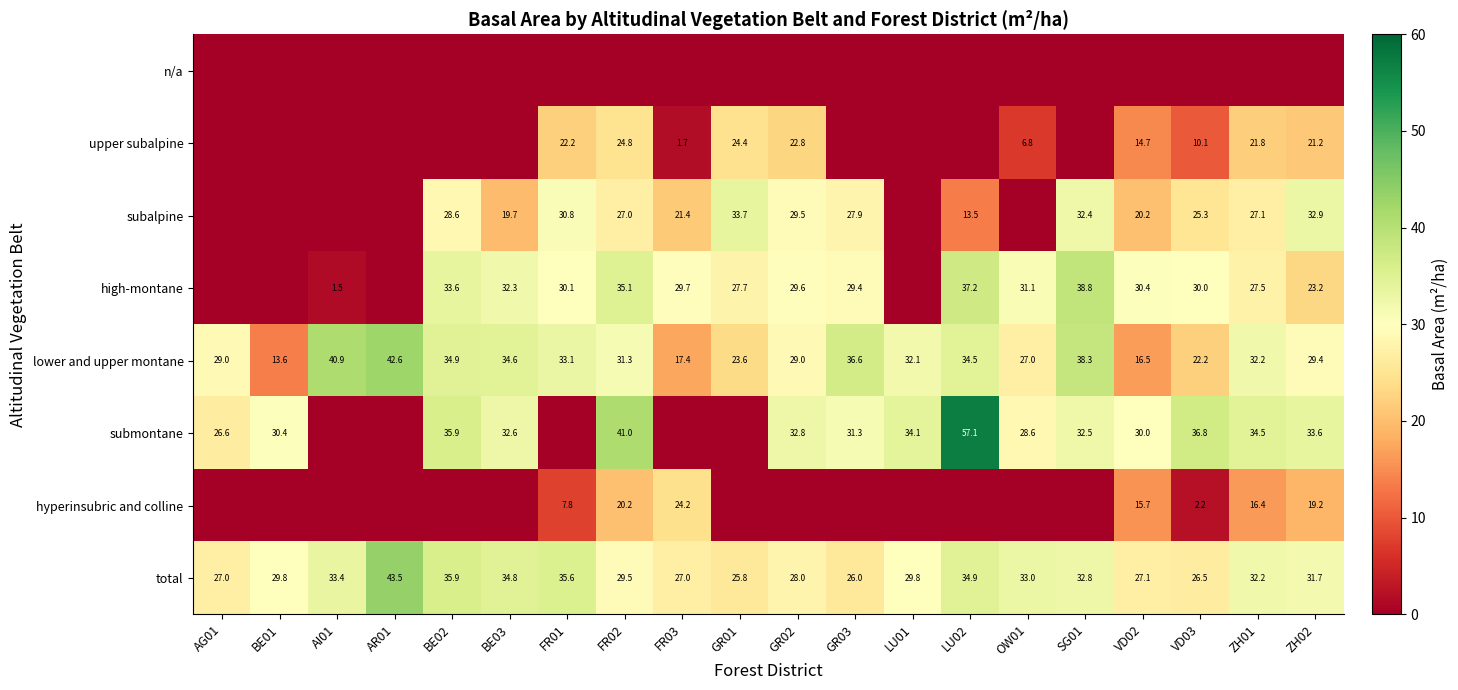

Is it true that total equals 47.4 at BE01?

False